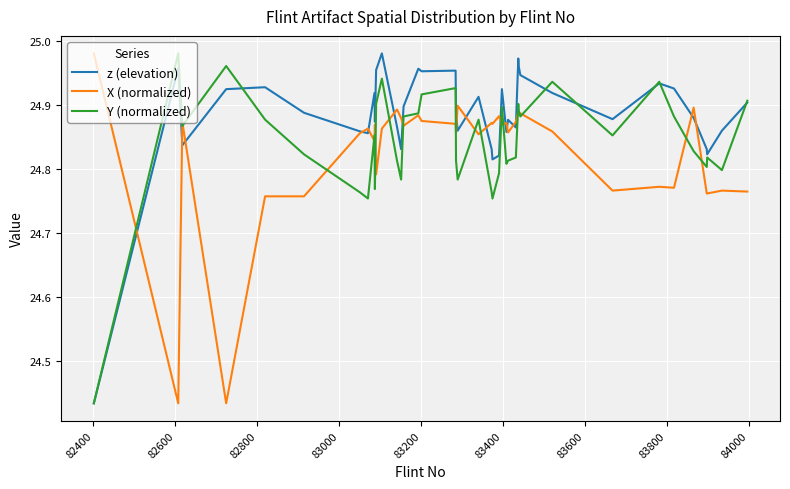

In z (elevation), how many points are lower than both neighbors (excluding endpoints)?

11